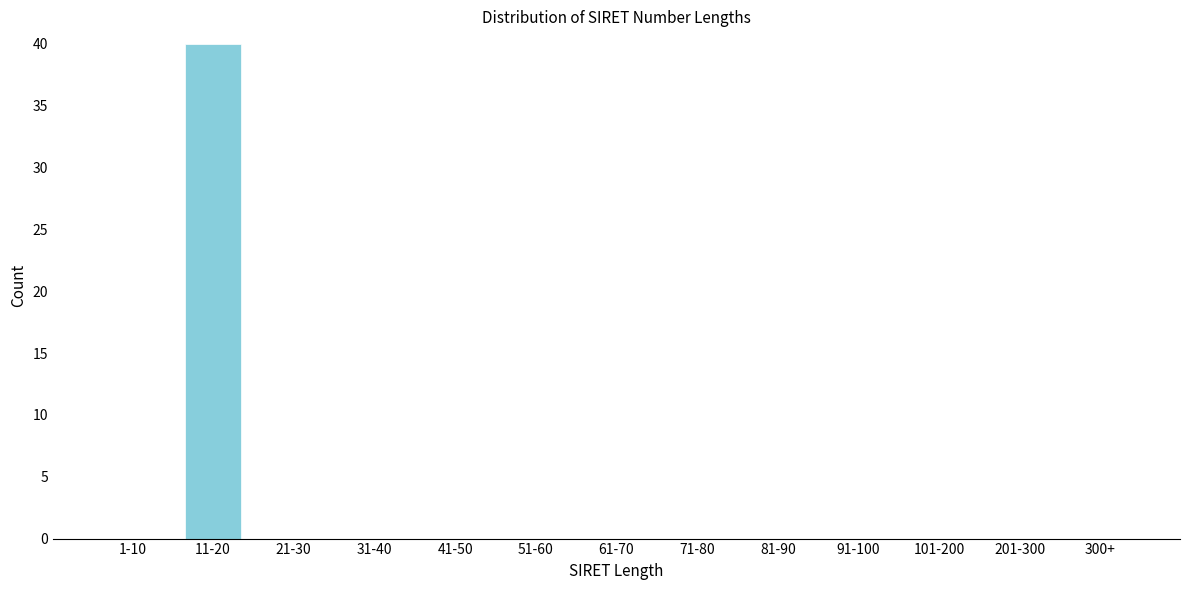

Reading right to left, list all the values displayed in this chart.

300+=0	201-300=0	101-200=0	91-100=0	81-90=0	71-80=0	61-70=0	51-60=0	41-50=0	31-40=0	21-30=0	11-20=40	1-10=0